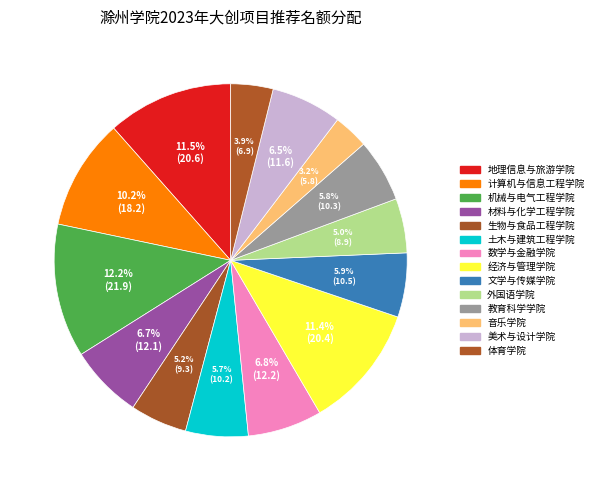

To the nearest percent, what is the average slice percentage?

7%